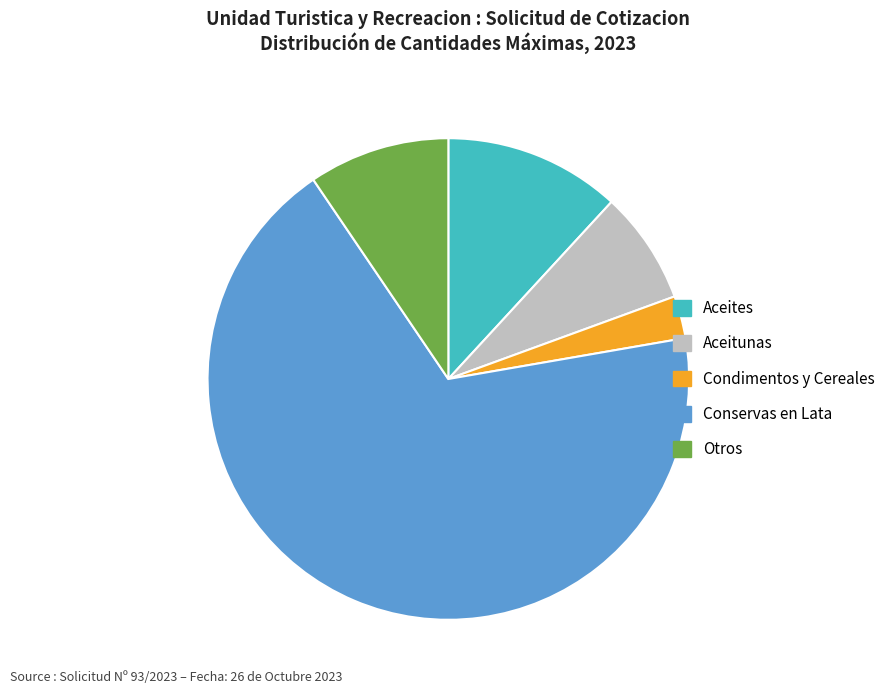

Which slice is the smallest?

Condimentos y Cereales